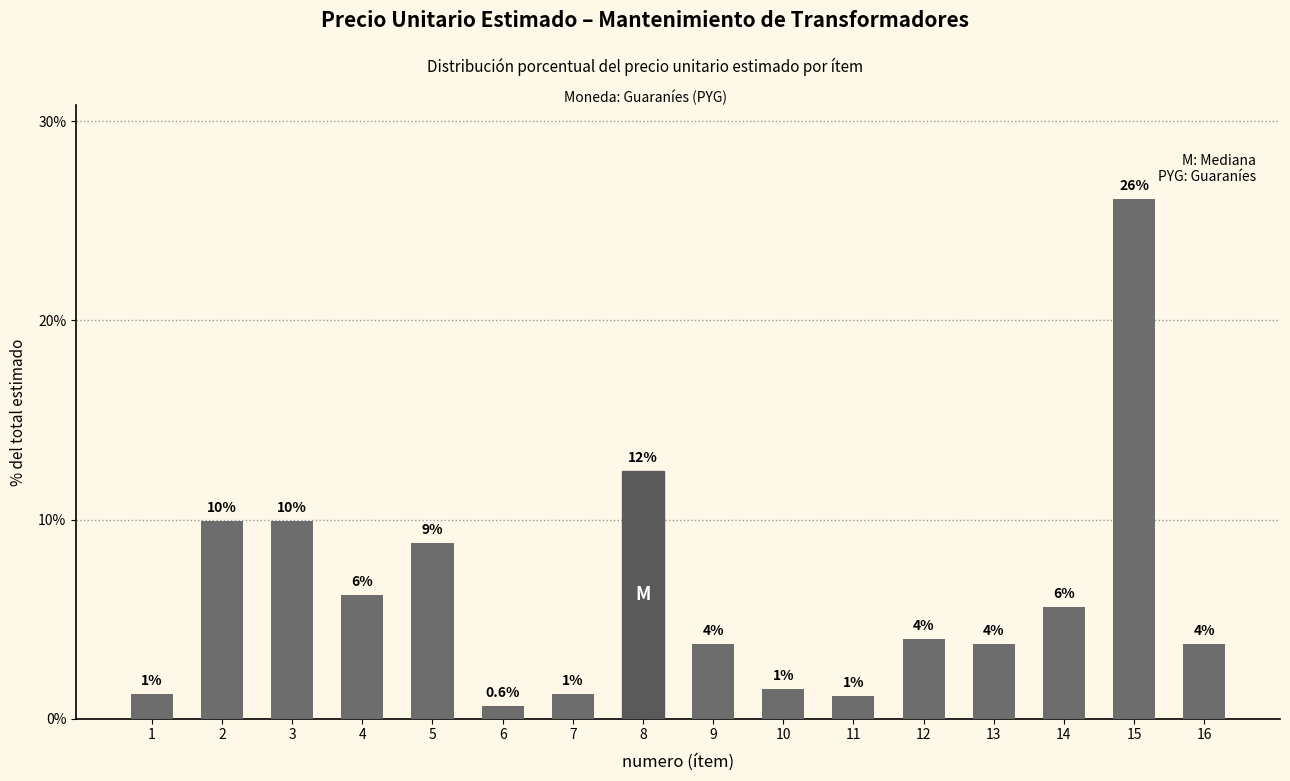

What is the value of the 6th bar from the left?

0.6